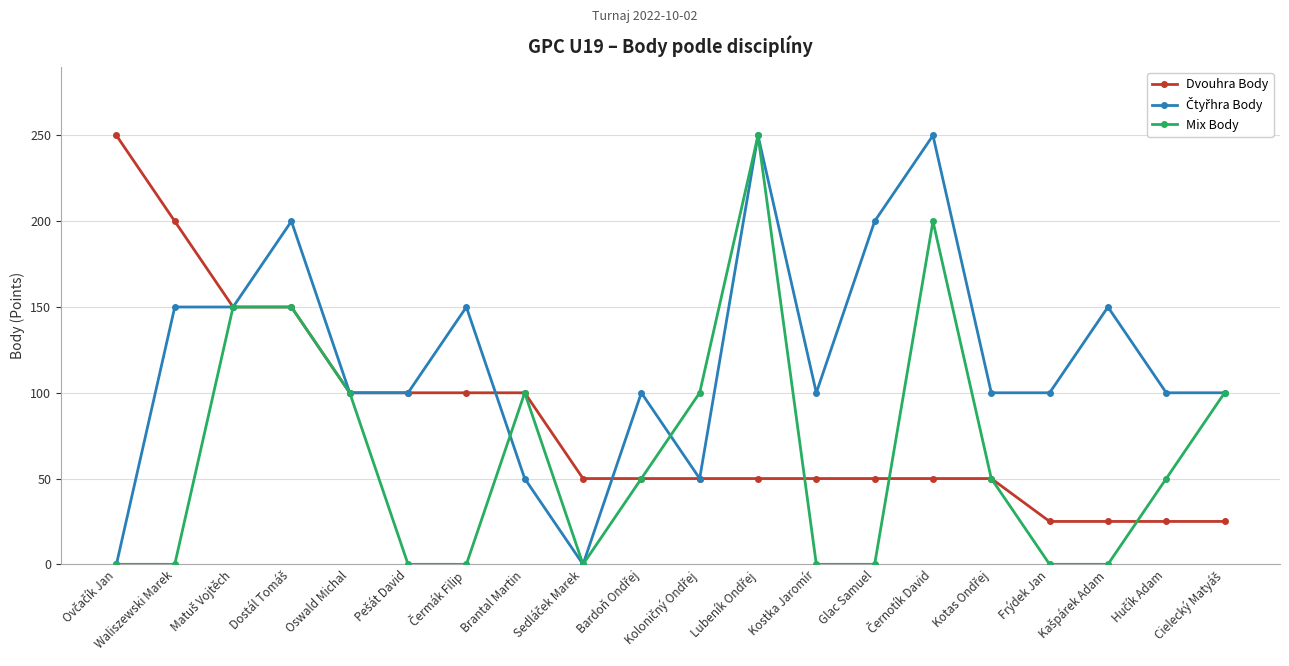

What is the maximum value for Mix Body?

250